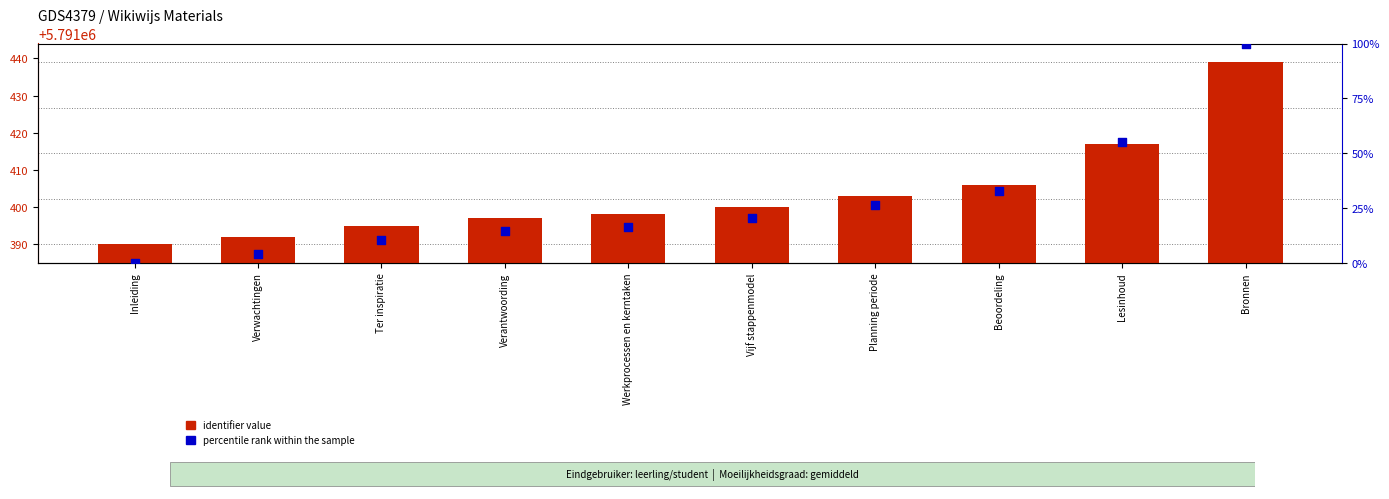

What is the total value across all series at Planning periode?

5791429.5